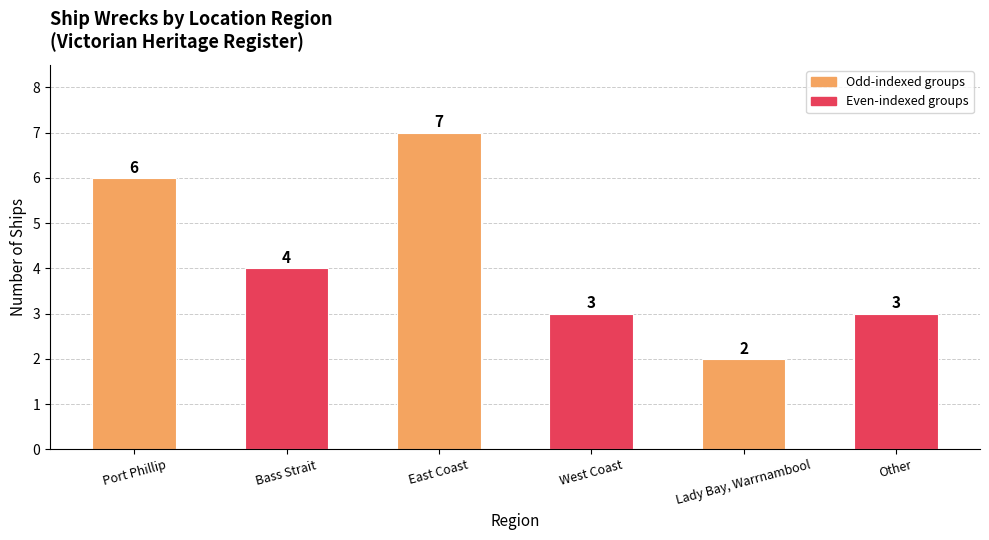

What is the approximate value at West Coast?

3